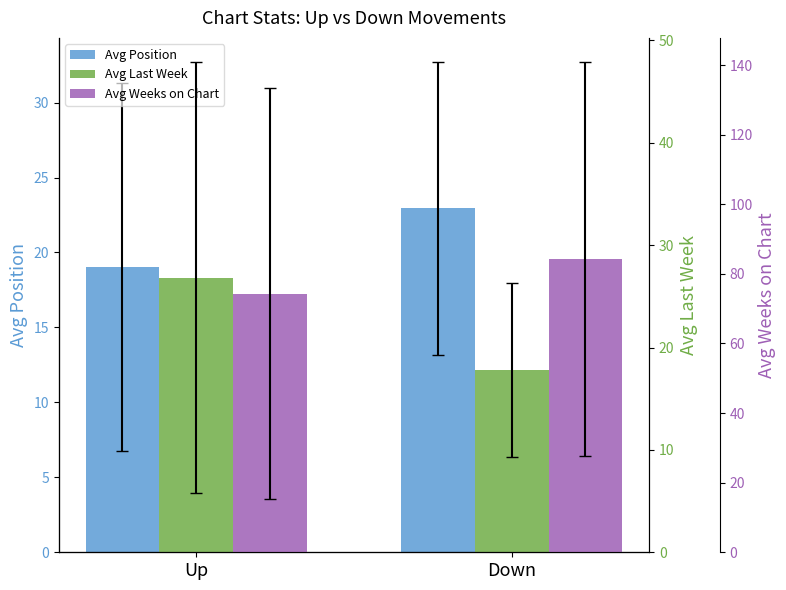

Which series has the widest spread of values?

Avg Weeks on Chart